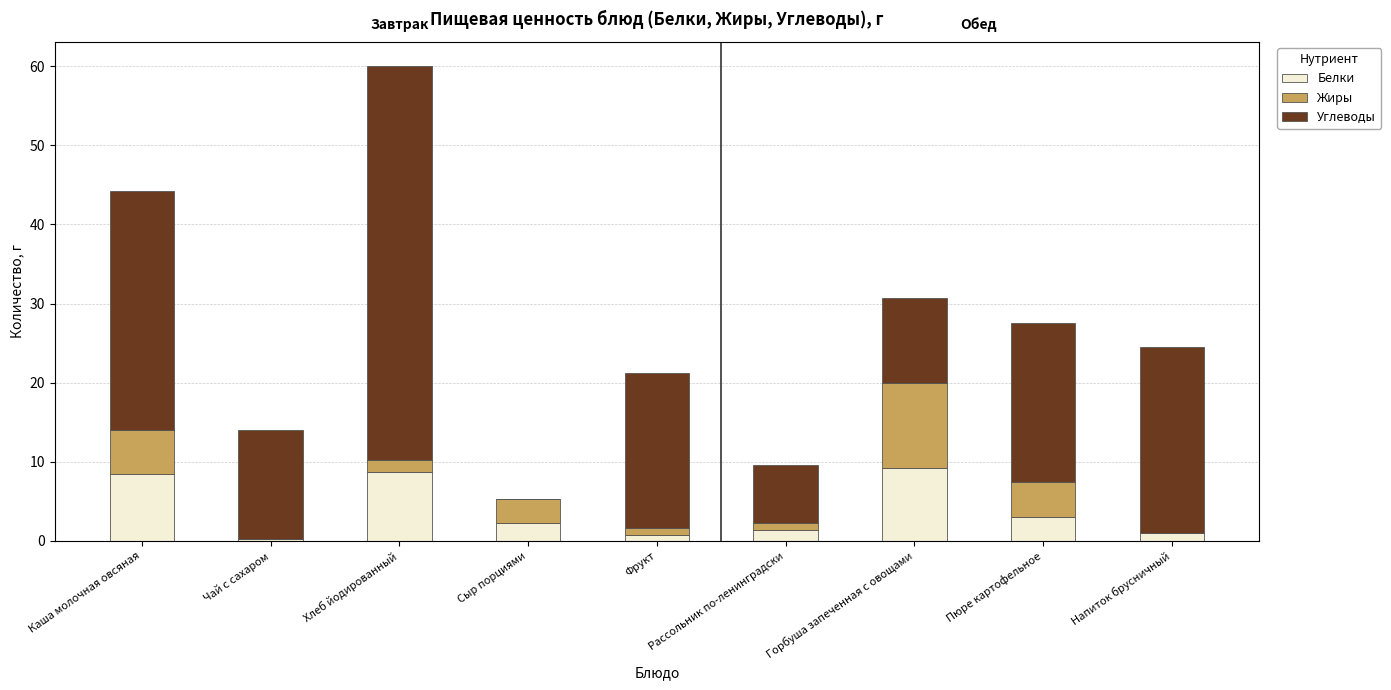

What is the total value across all series at Хлеб йодированный?

60.1